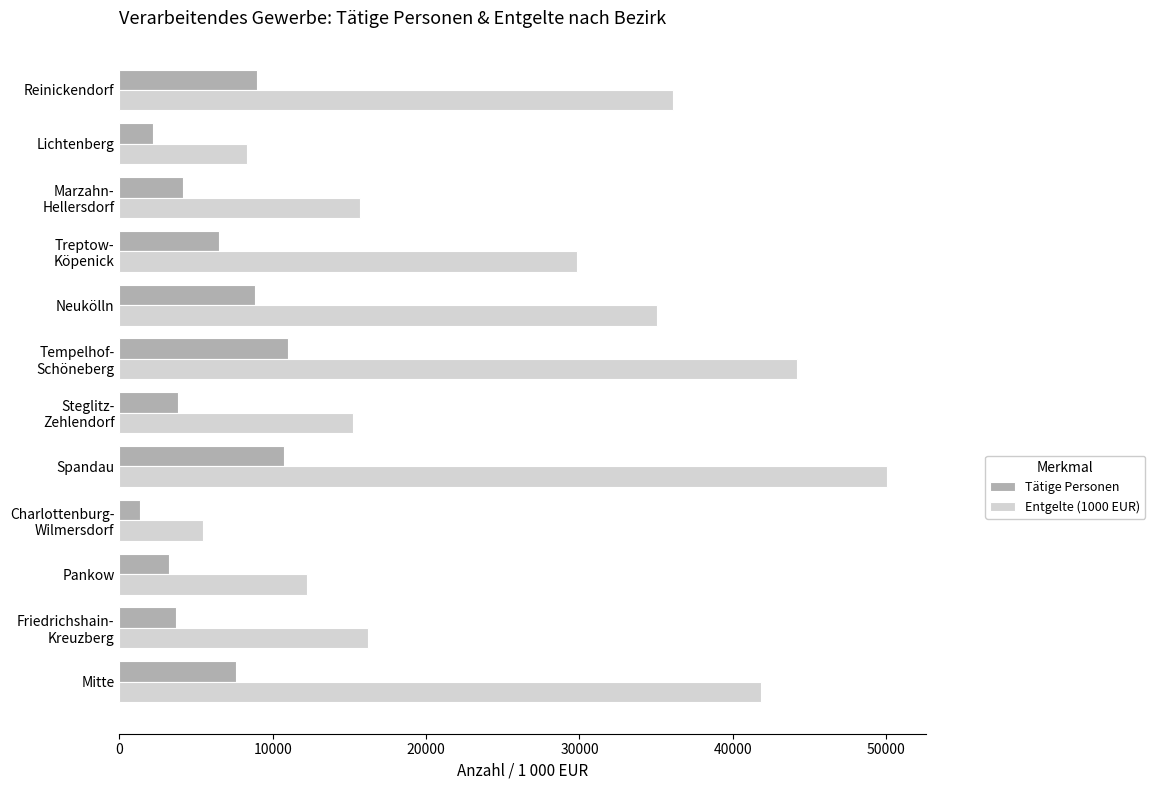

True or false: Entgelte (1000 EUR) has a value of 70908 at Spandau.

False